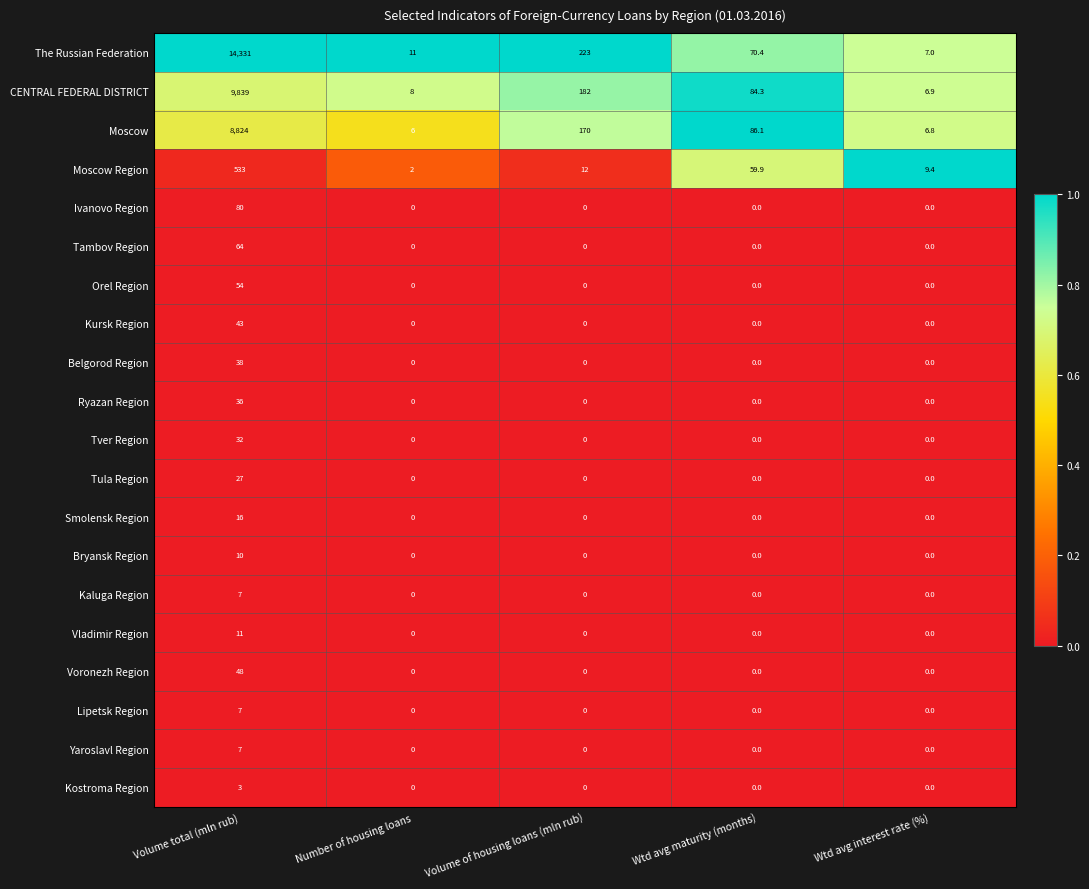

List the labels in order of CENTRAL FEDERAL DISTRICT value, smallest first.

Wtd avg interest rate (%), Number of housing loans, Wtd avg maturity (months), Volume of housing loans (mln rub), Volume total (mln rub)